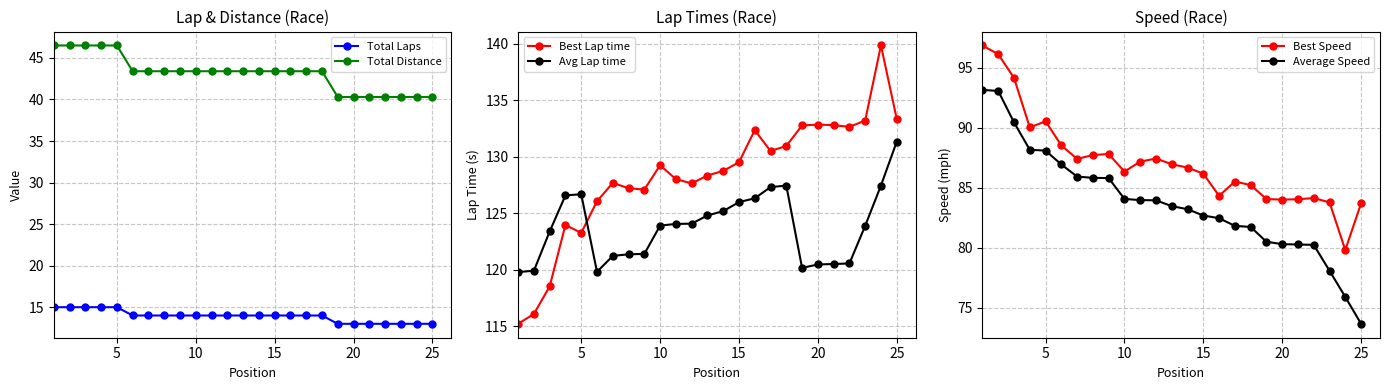

How many categories are shown in the chart?

25